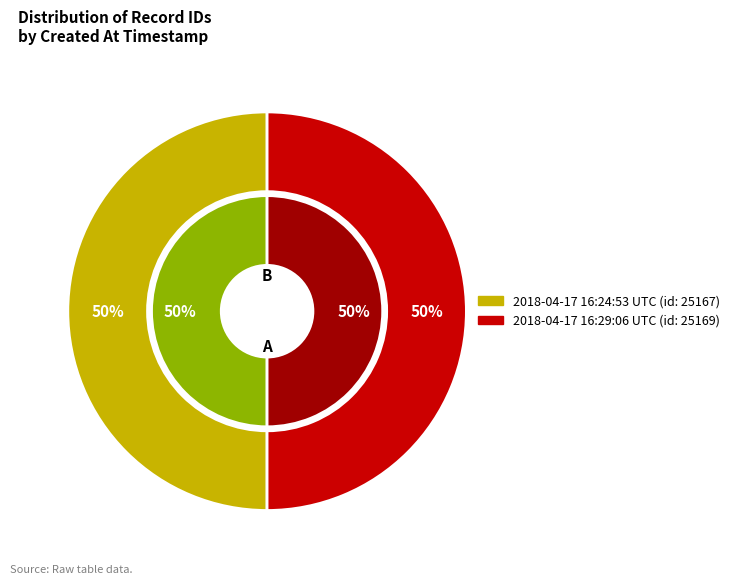

How many slices are in this pie chart?

2